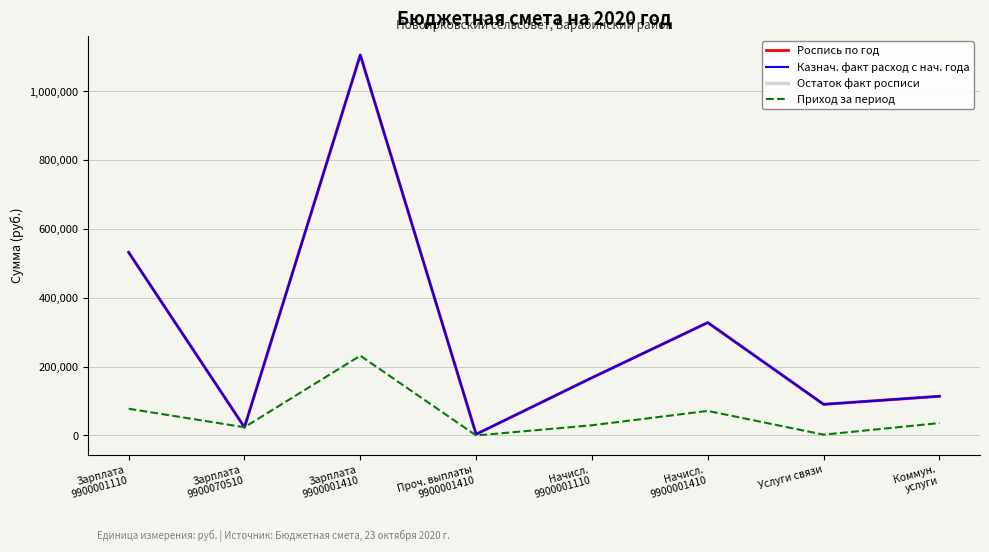

Does the chart have visible grid lines?

Yes